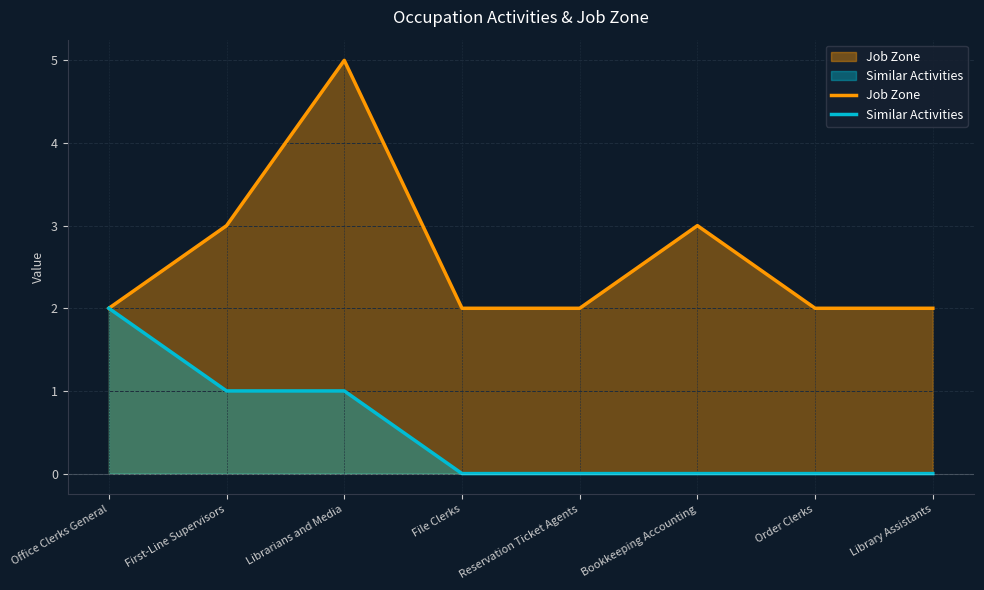

What is the label of the 7th point from the left?

Order Clerks